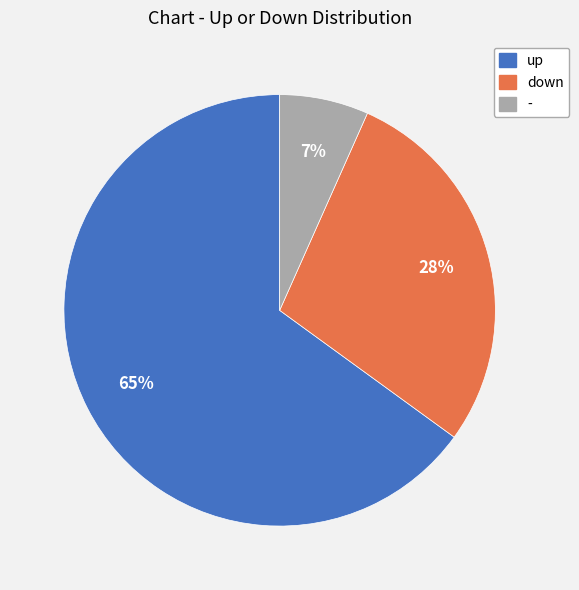

How many segments does this pie chart have?

3